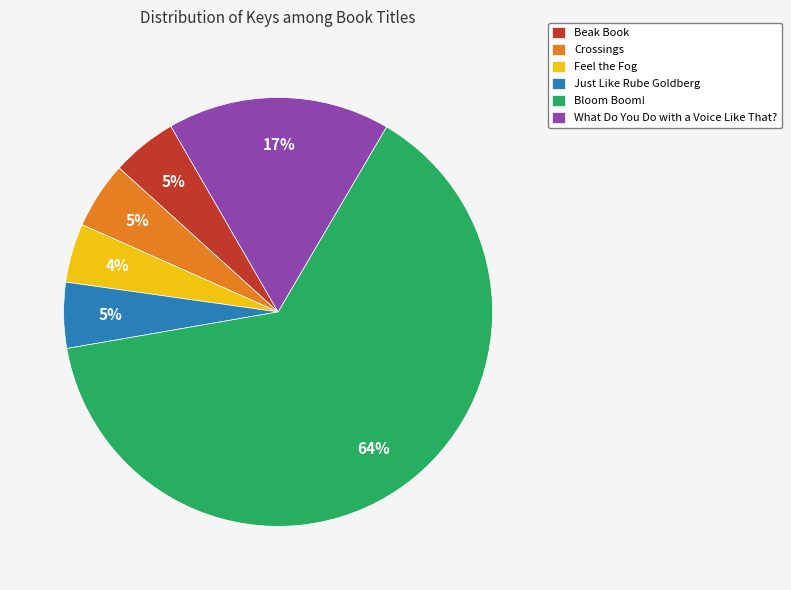

To the nearest percent, what portion does Beak Book represent?

5%